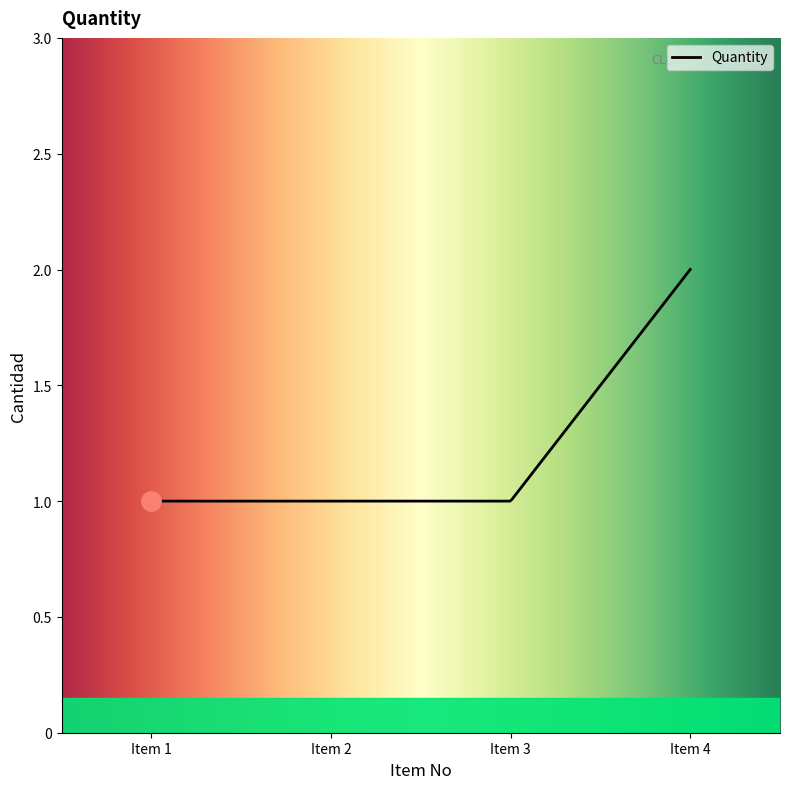

Is this an area chart (filled region under the line)?

Yes